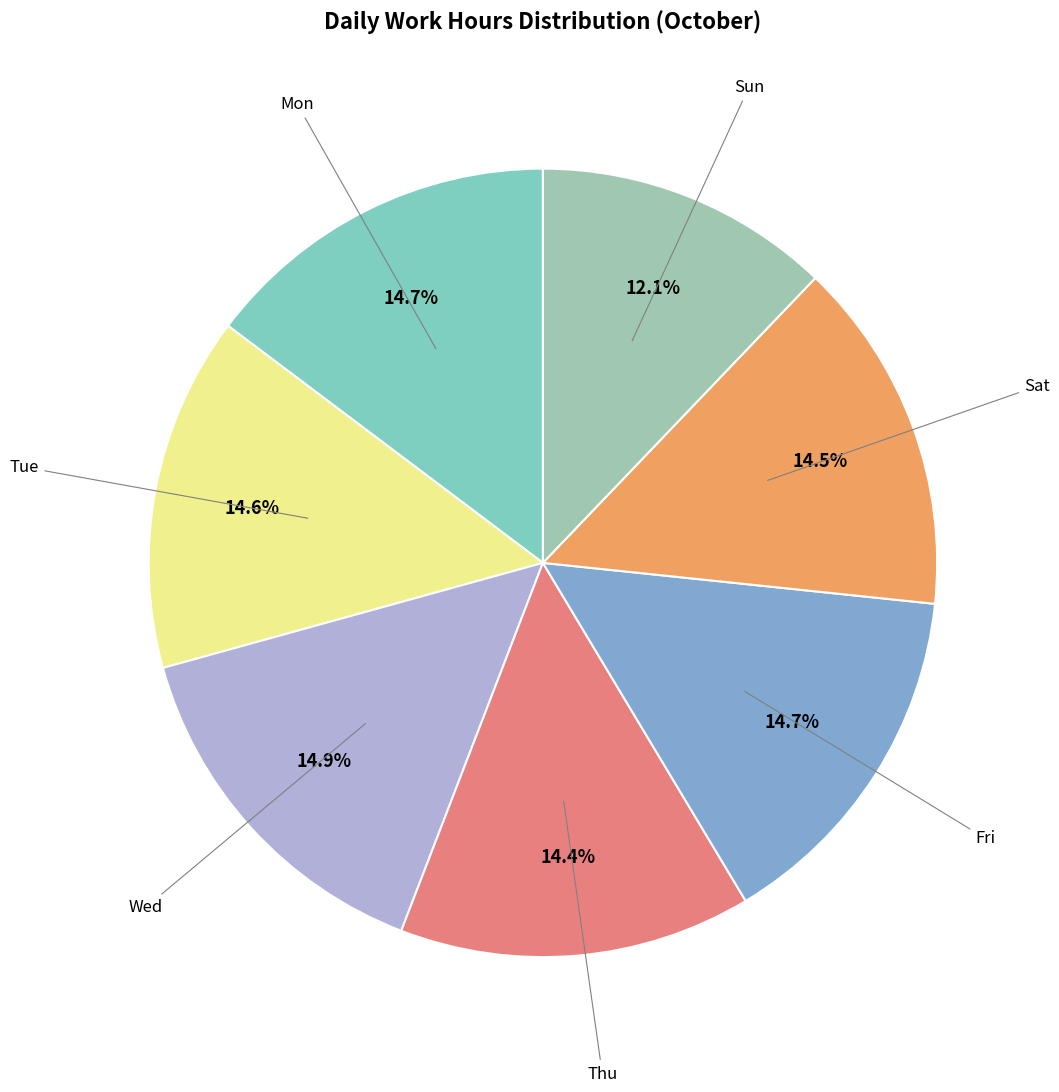

Is there a majority slice in this chart?

No